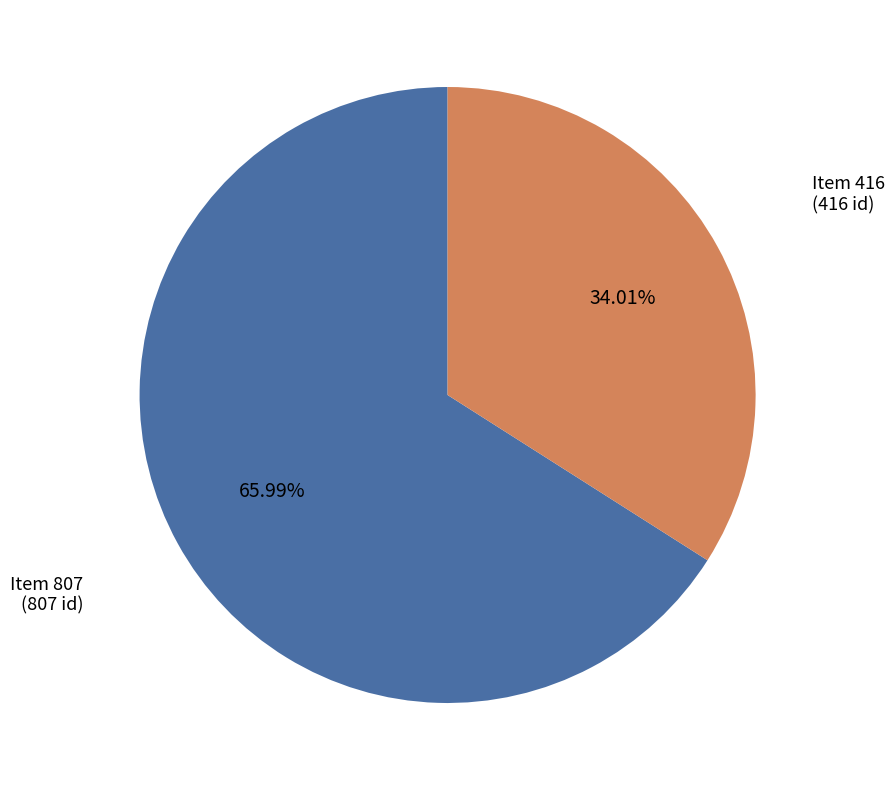

Approximately how many times larger is the value at Item 416 compared to Item 807?

0.5